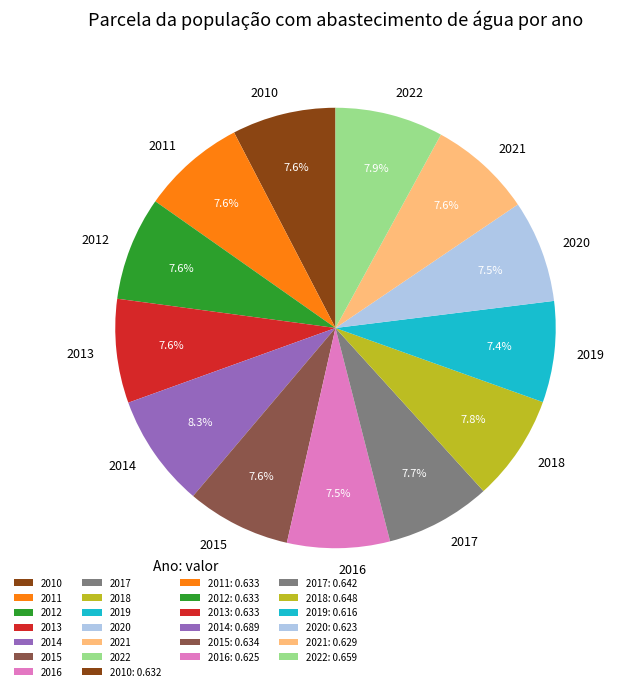

How much of the chart is everything except 2015?

92.4%